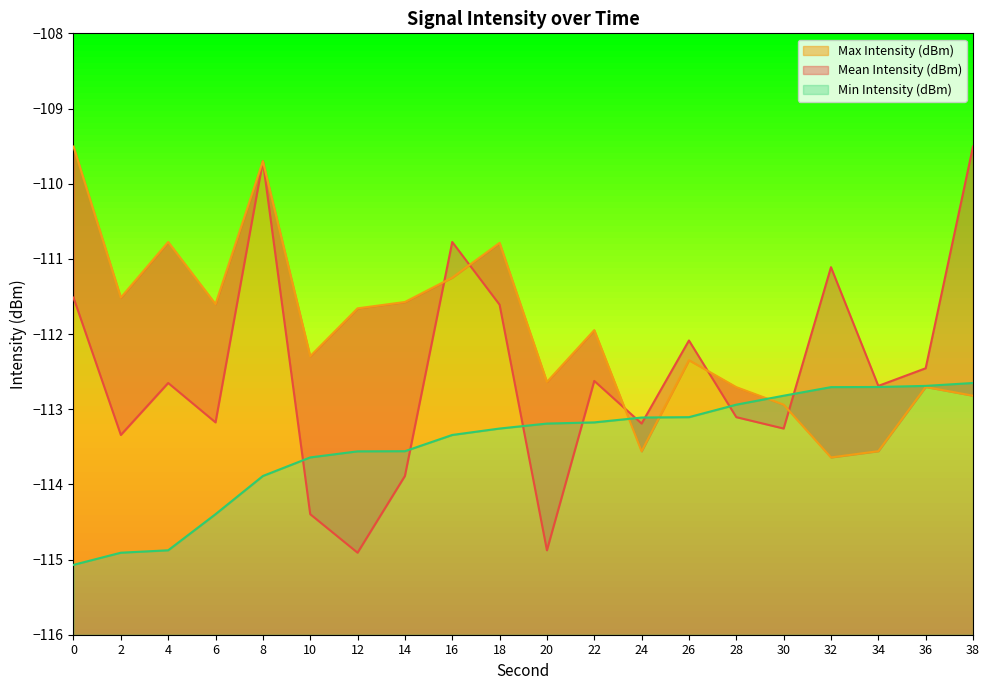

What are all the series names shown in the legend?

Mean Intensity (dBm), Max Intensity (dBm), Min Intensity (dBm)